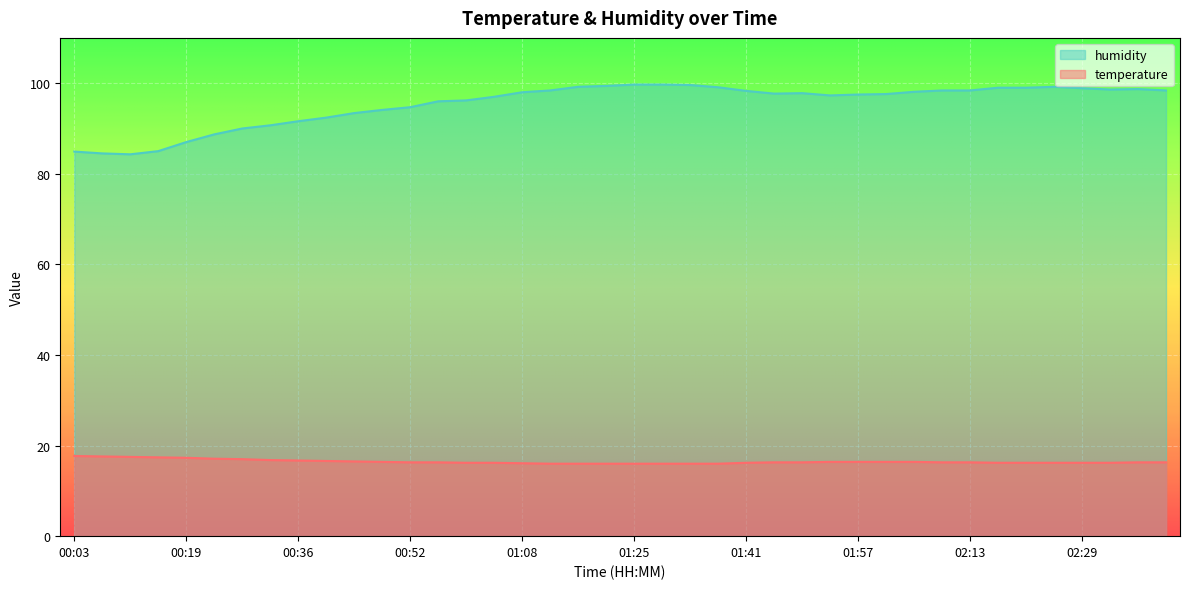

What is the value of the humidity point at the 35th from the left?

99.0